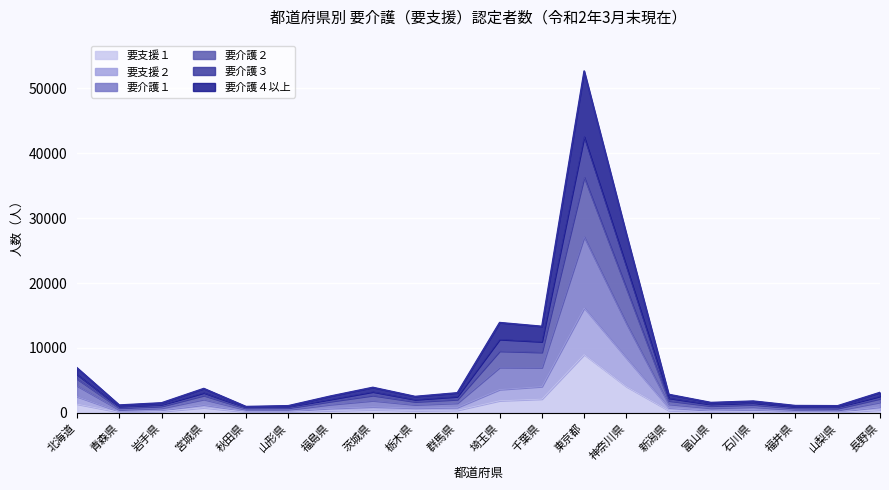

At which category is the sum across all series the highest?

東京都